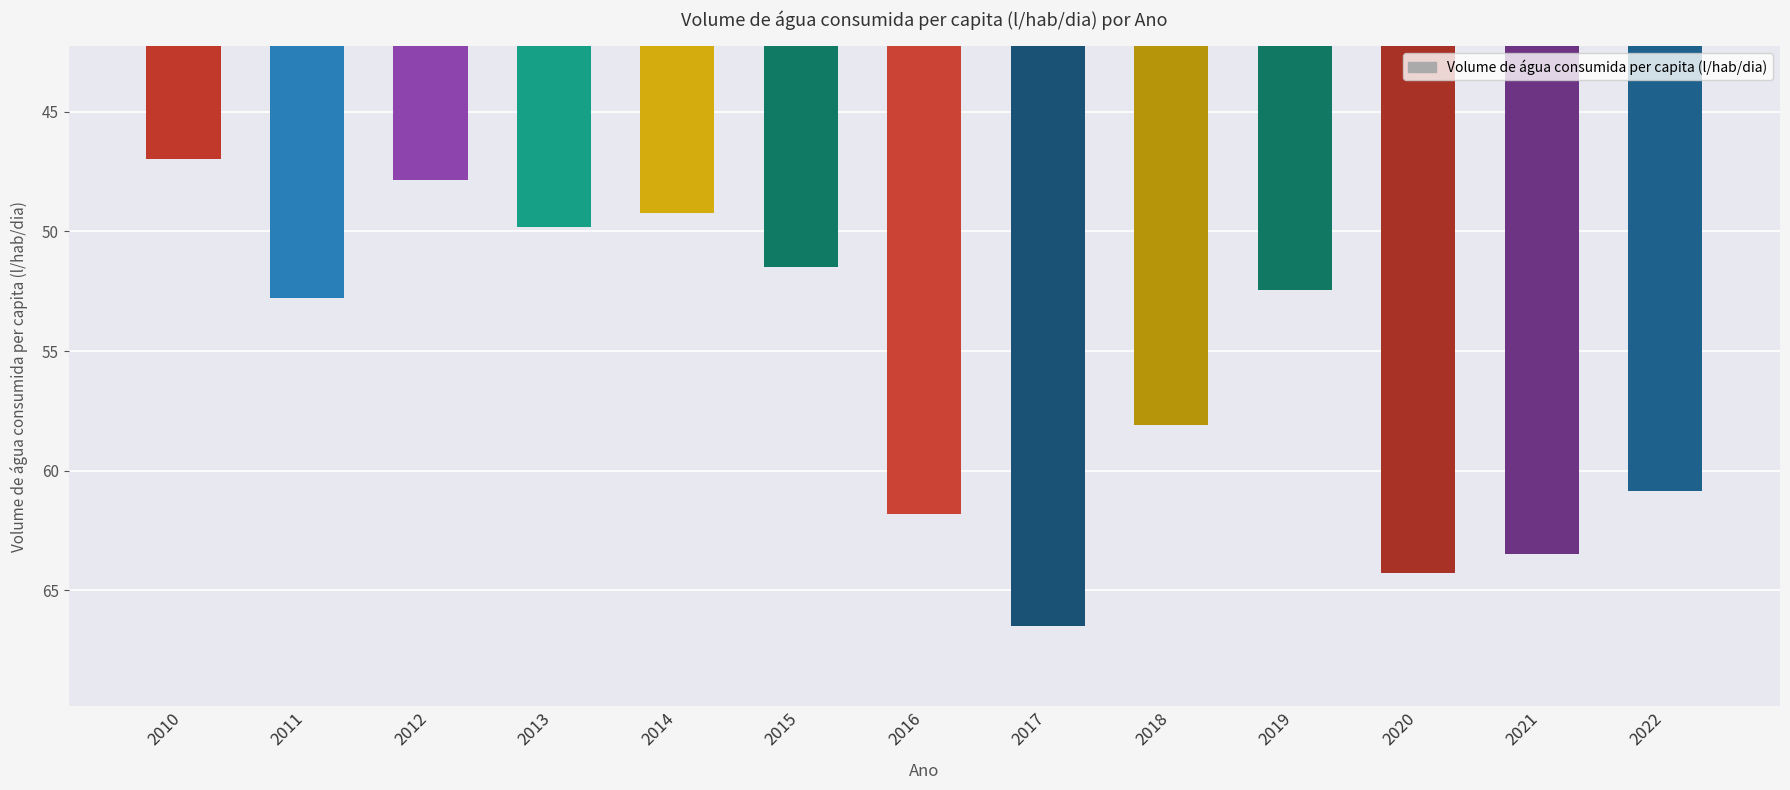

Count the number of values greater than 52.

8